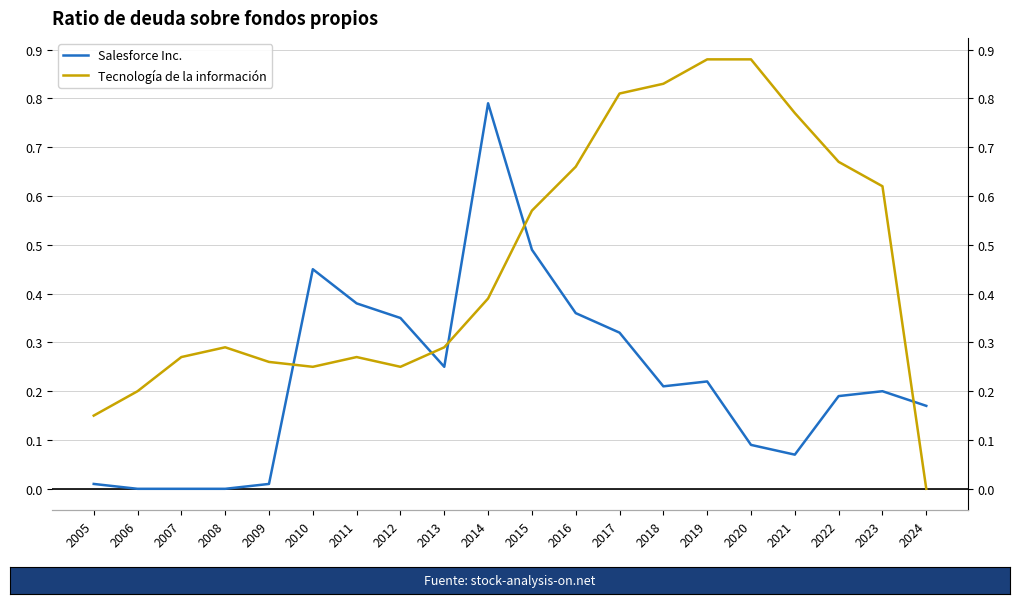

What are all the series names shown in the legend?

Salesforce Inc., Tecnología de la información